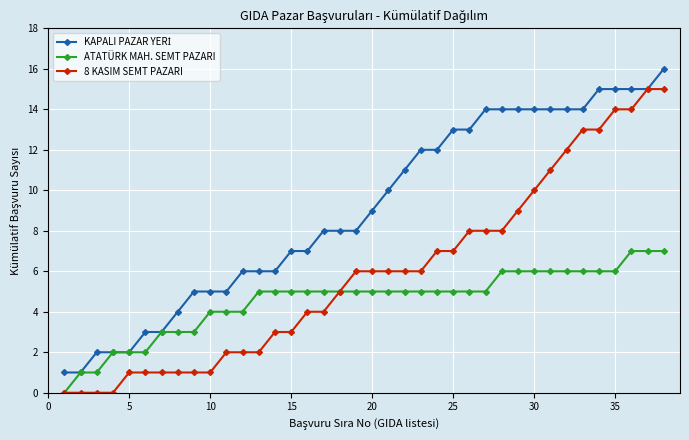

What is the value of the ATATÜRK MAH. SEMT PAZARI point at the 38th from the left?

7